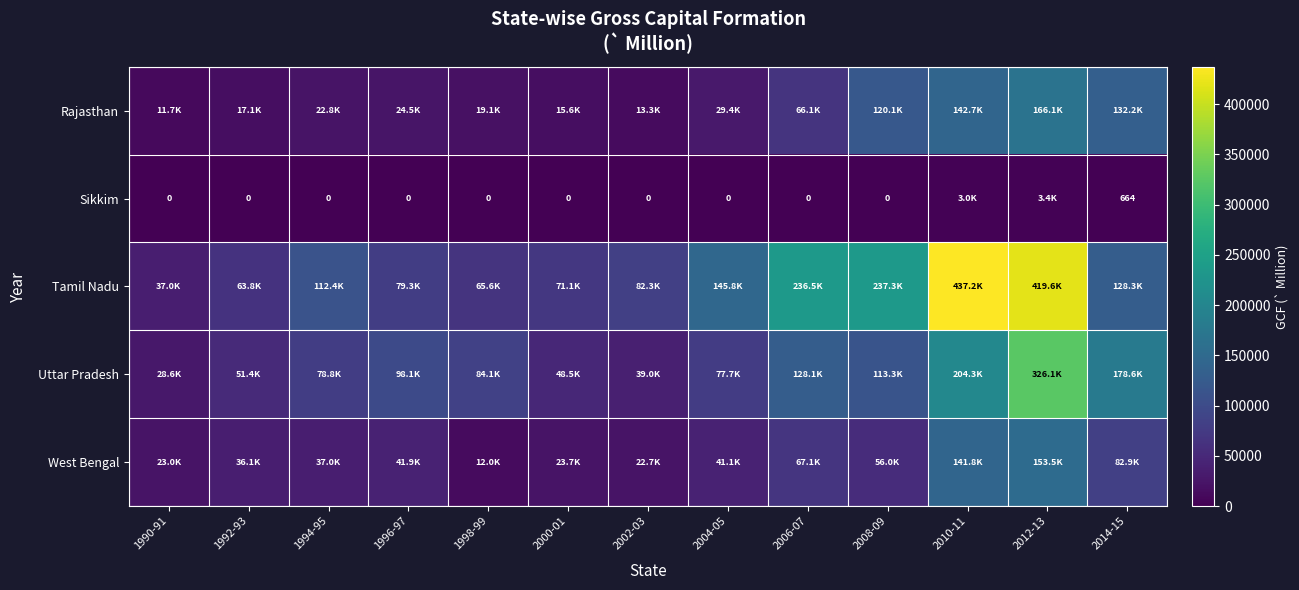

At which category is the sum across all series the highest?

2012-13